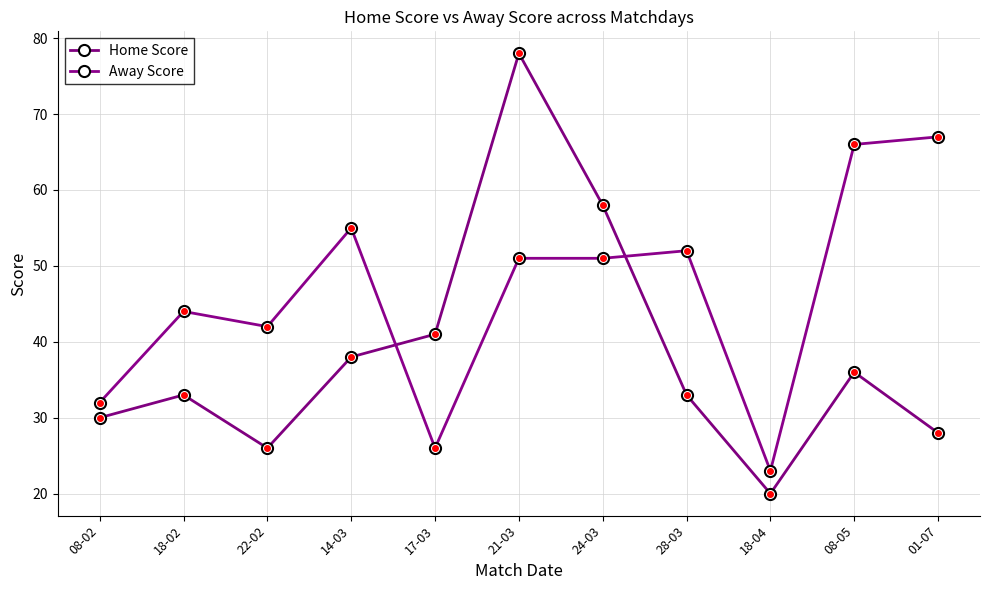

Which label corresponds to the largest value in the chart?

21-03